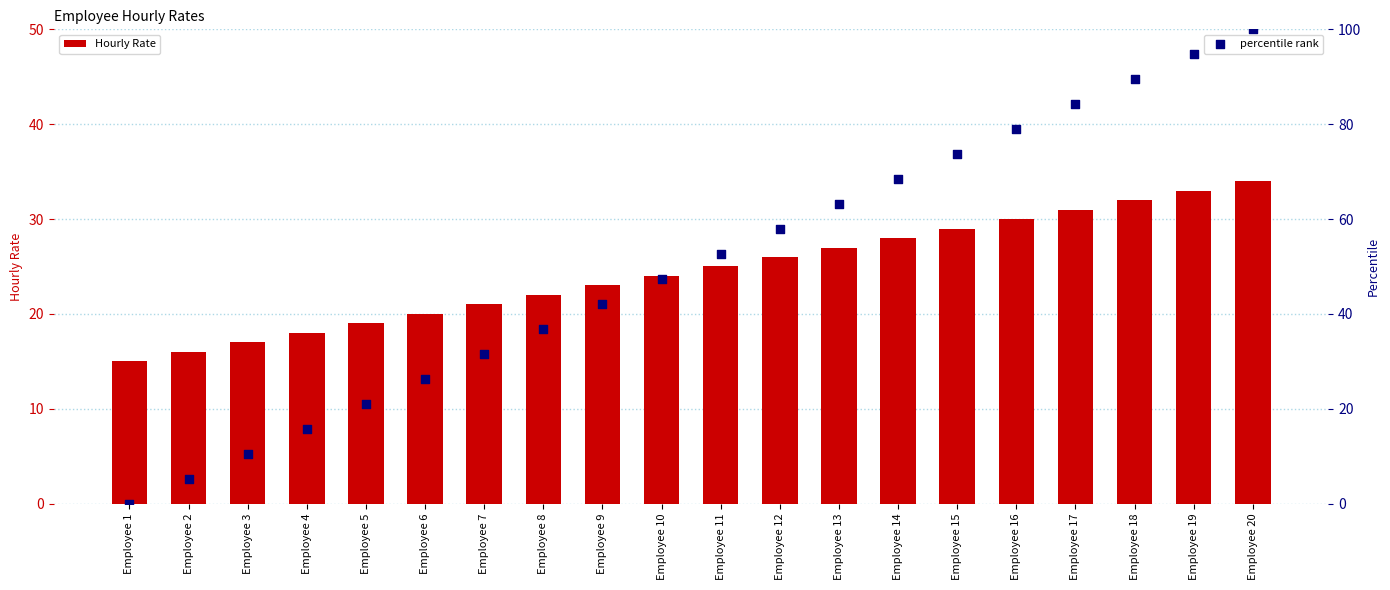

At how many categories does at least one series exceed 44?

11